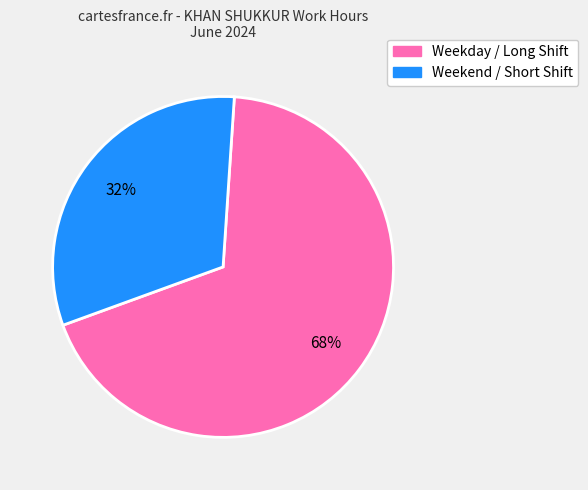

How many segments does this pie chart have?

2